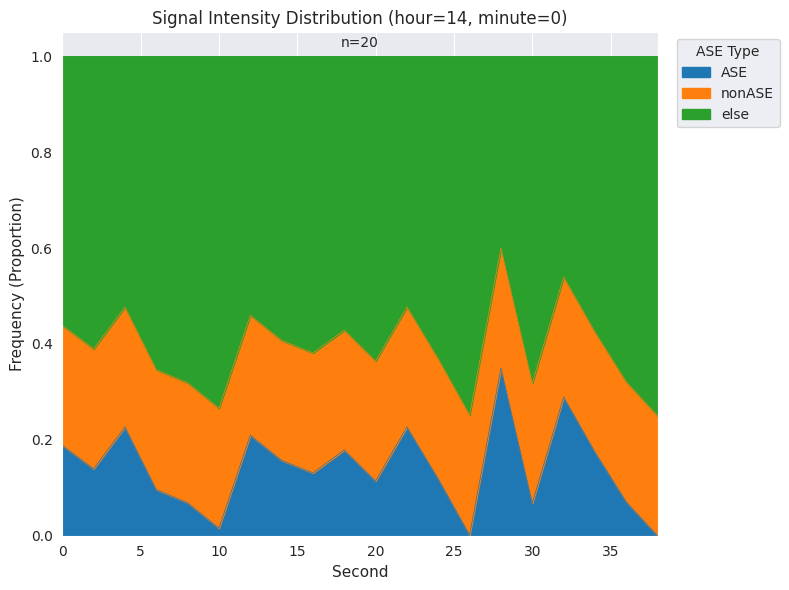

Reading left to right, extract all data points from this chart.

0=0.2	2=0.1	4=0.2	6=0.1	8=0.1	10=0.0	12=0.2	14=0.2	16=0.1	18=0.2	20=0.1	22=0.2	24=0.1	26=0.0	28=0.3	30=0.1	32=0.3	34=0.2	36=0.1	38=0.0